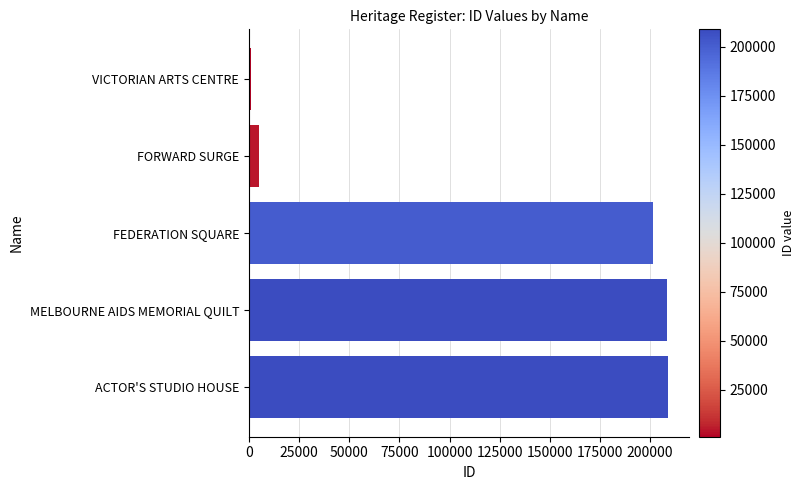

Is it true that the value at ACTOR'S STUDIO HOUSE is 91936?

False